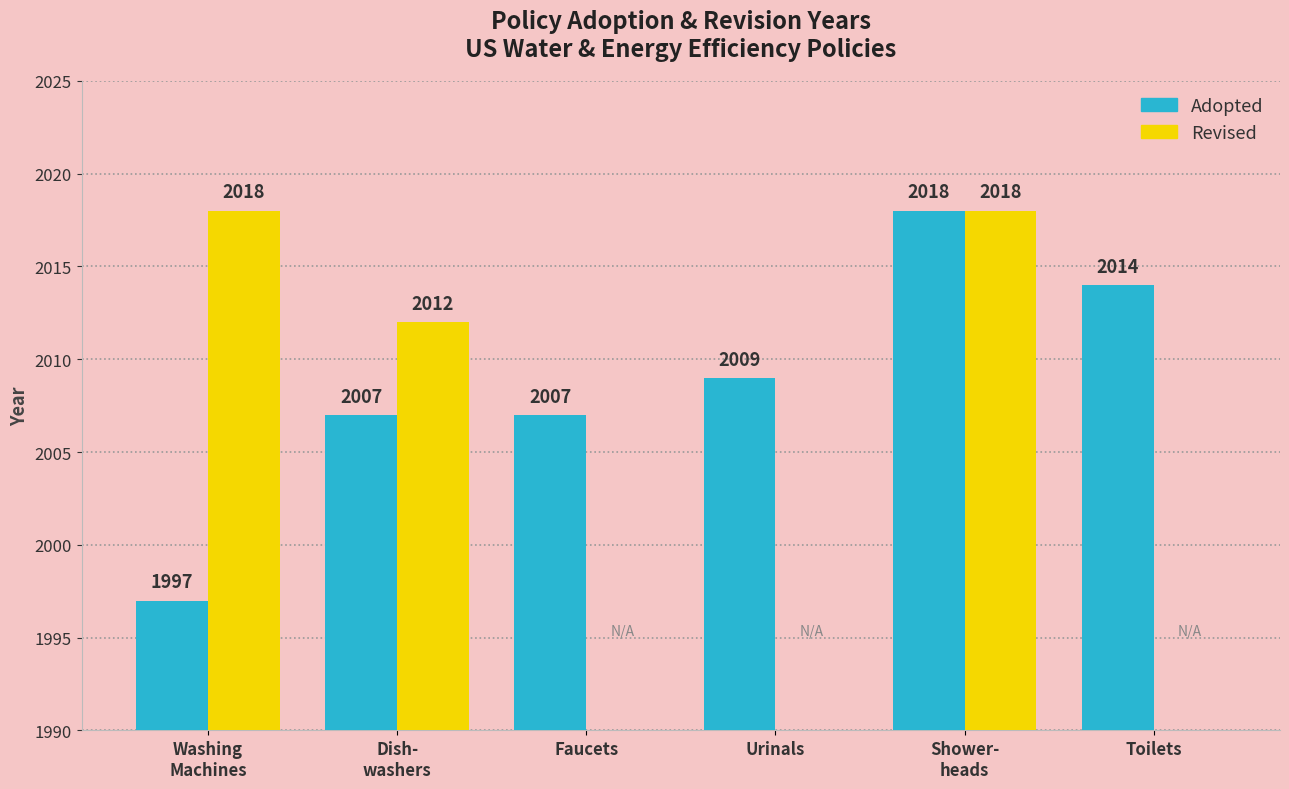

At which label does Adopted first exceed 2009?

Shower-
heads